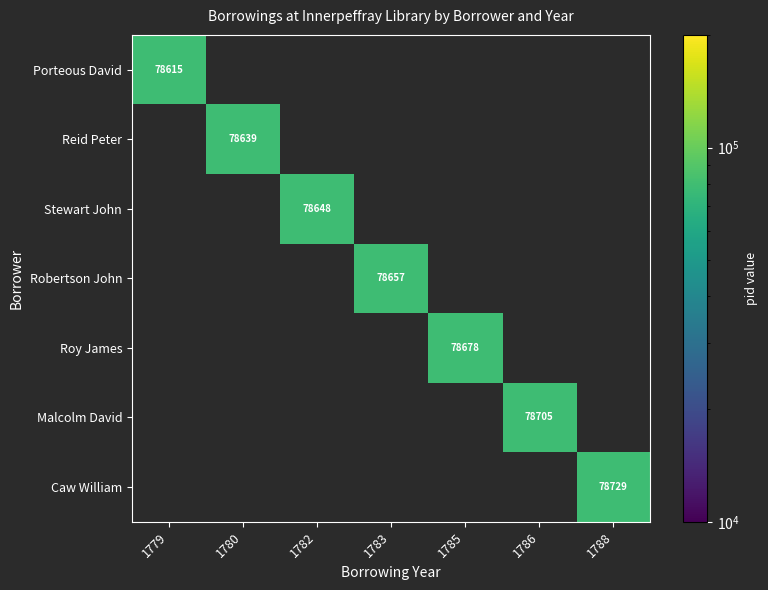

True or false: Stewart John has a value of 126472 at 1782.

False